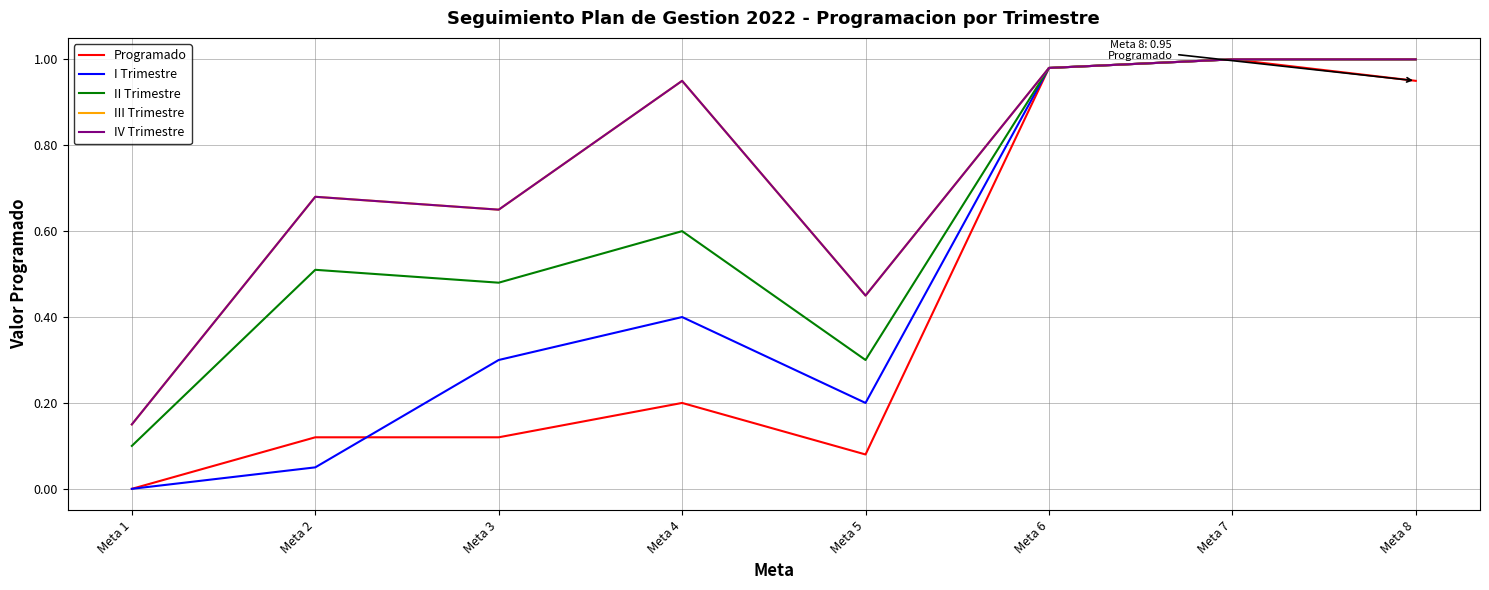

True or false: IV Trimestre and Programado cross at least once.

False